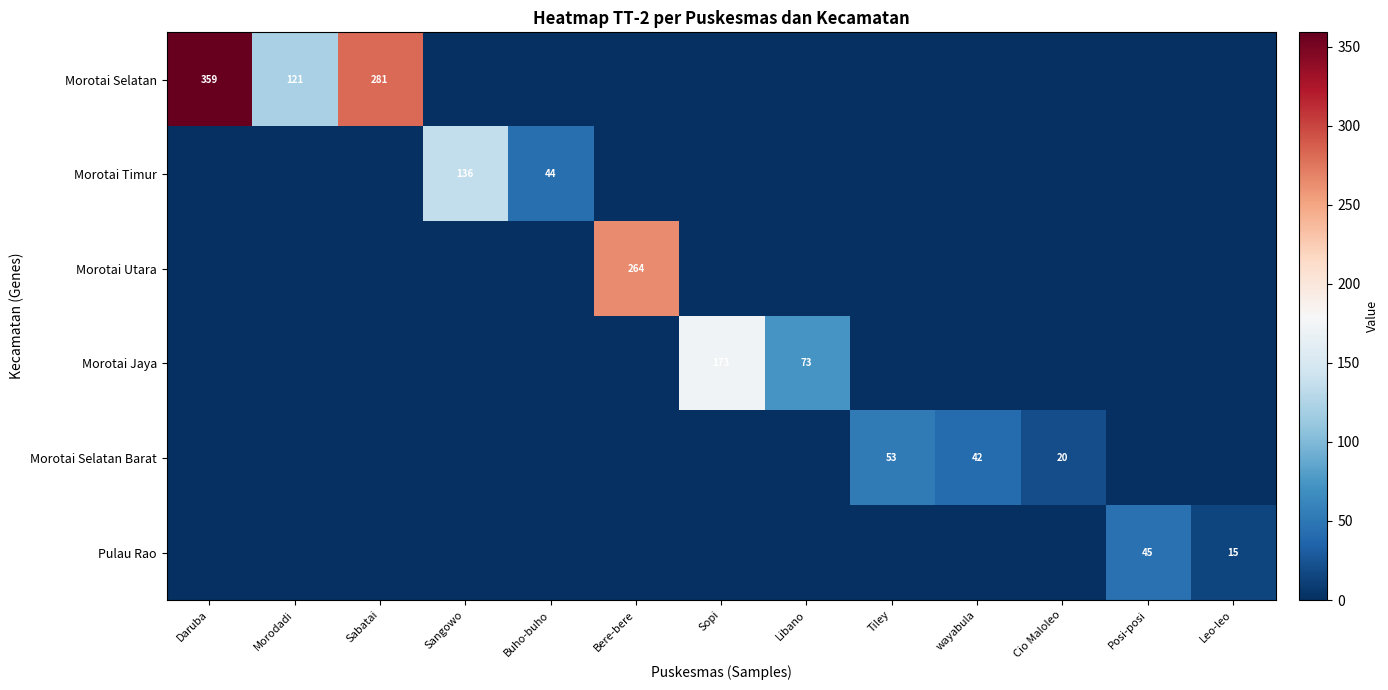

True or false: Morotai Selatan has a value of 121 at Morodadi.

True